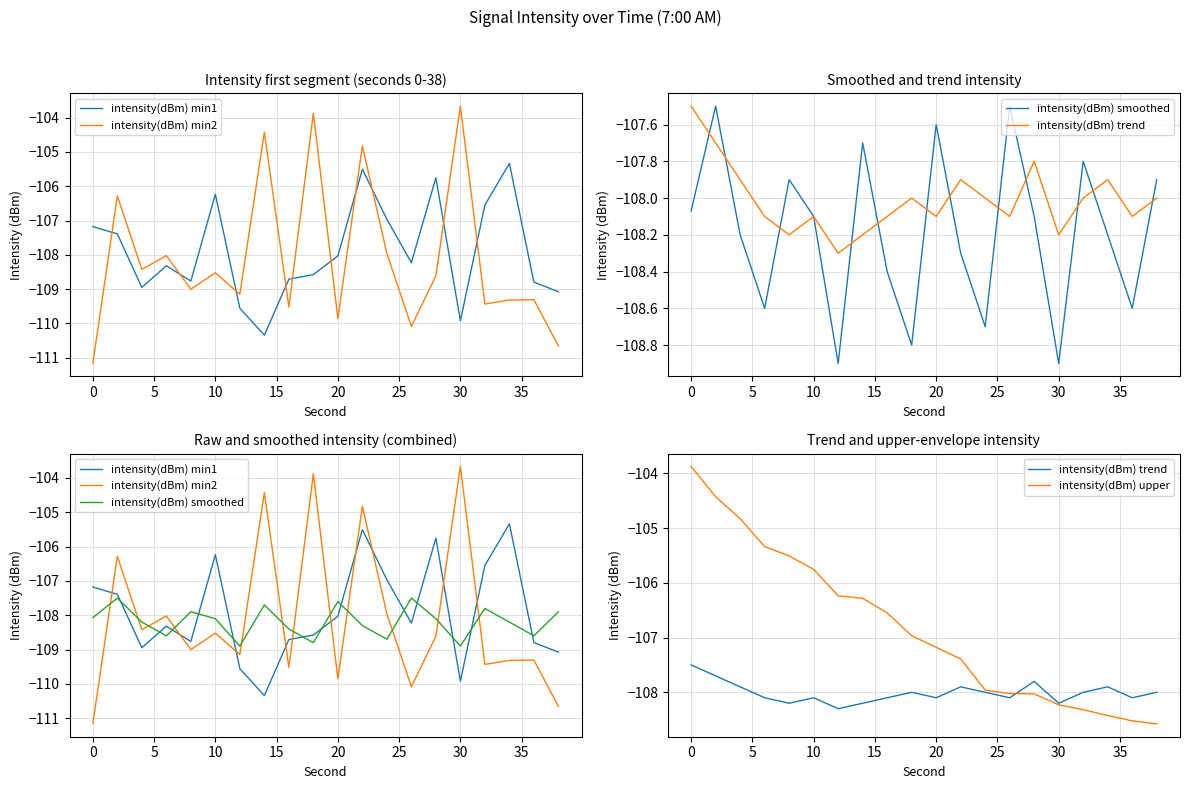

How many data points in intensity(dBm) smoothed are less than -108?

13